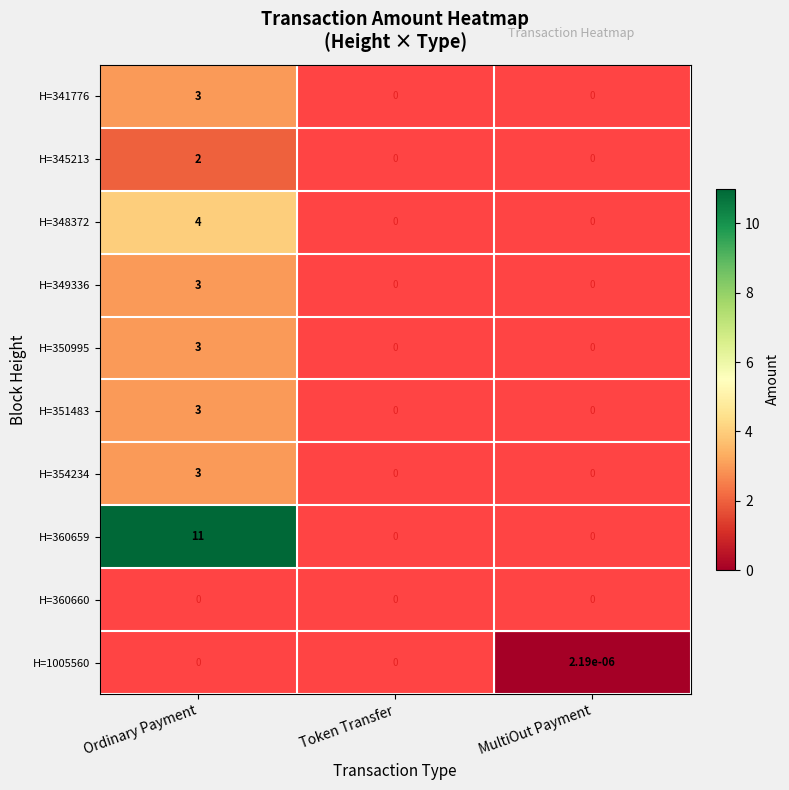

How many distinct data groups are displayed?

10